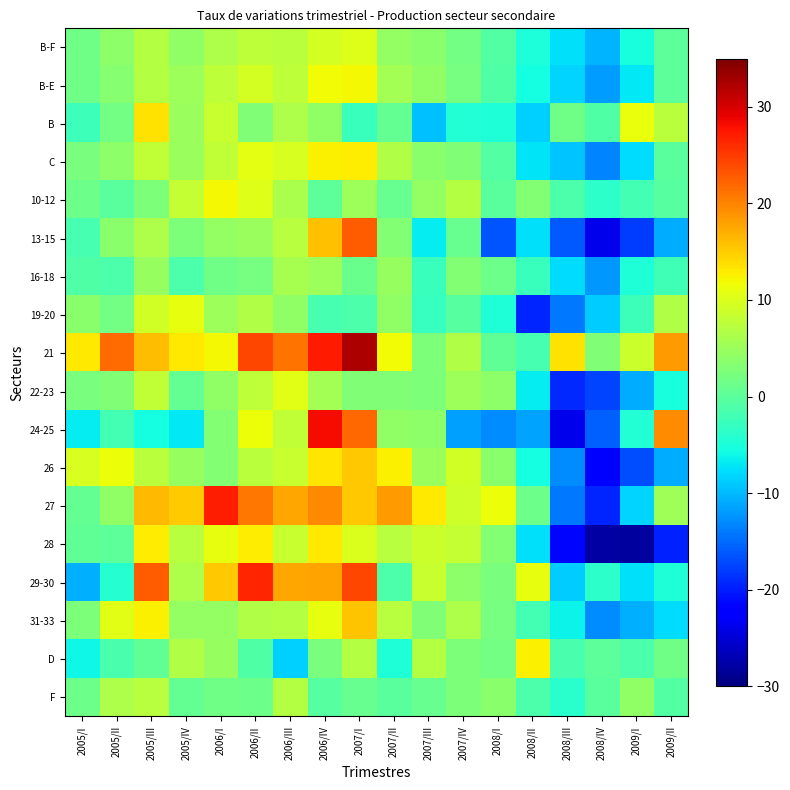

What is the maximum value shown in the chart?

32.4